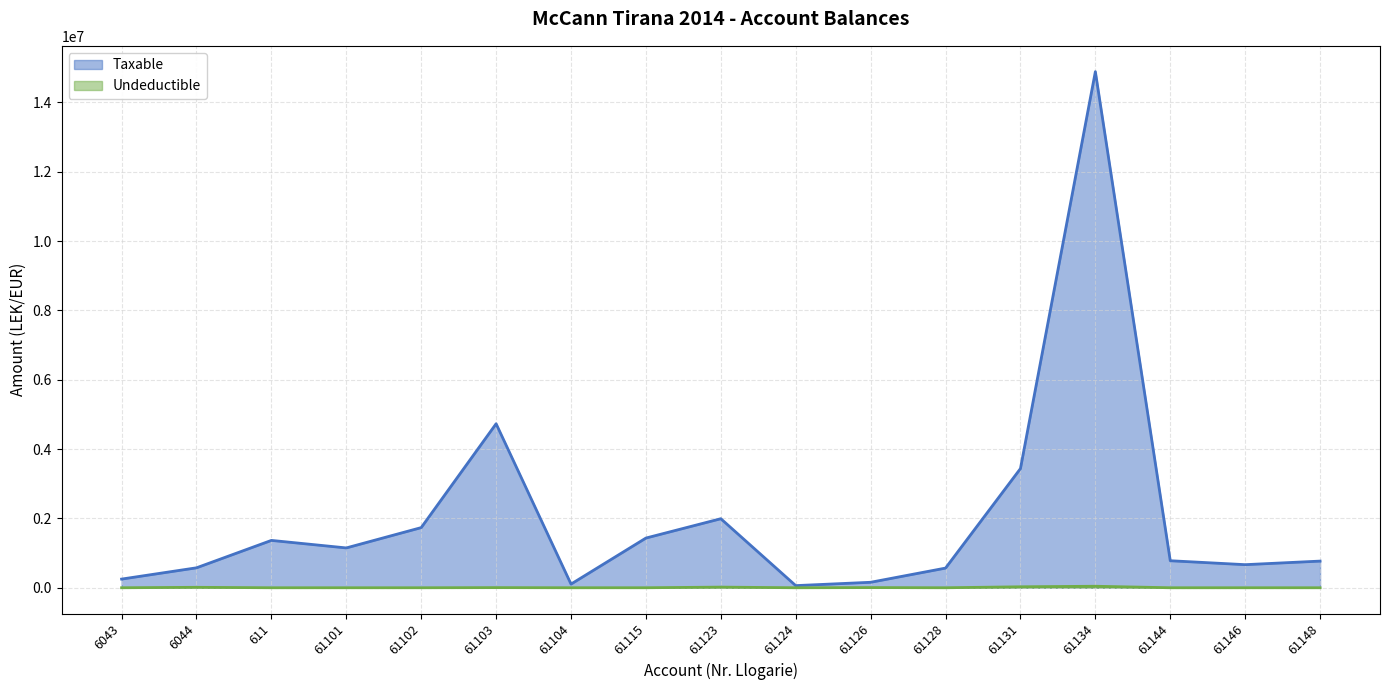

True or false: Taxable and Undeductible cross at least once.

False